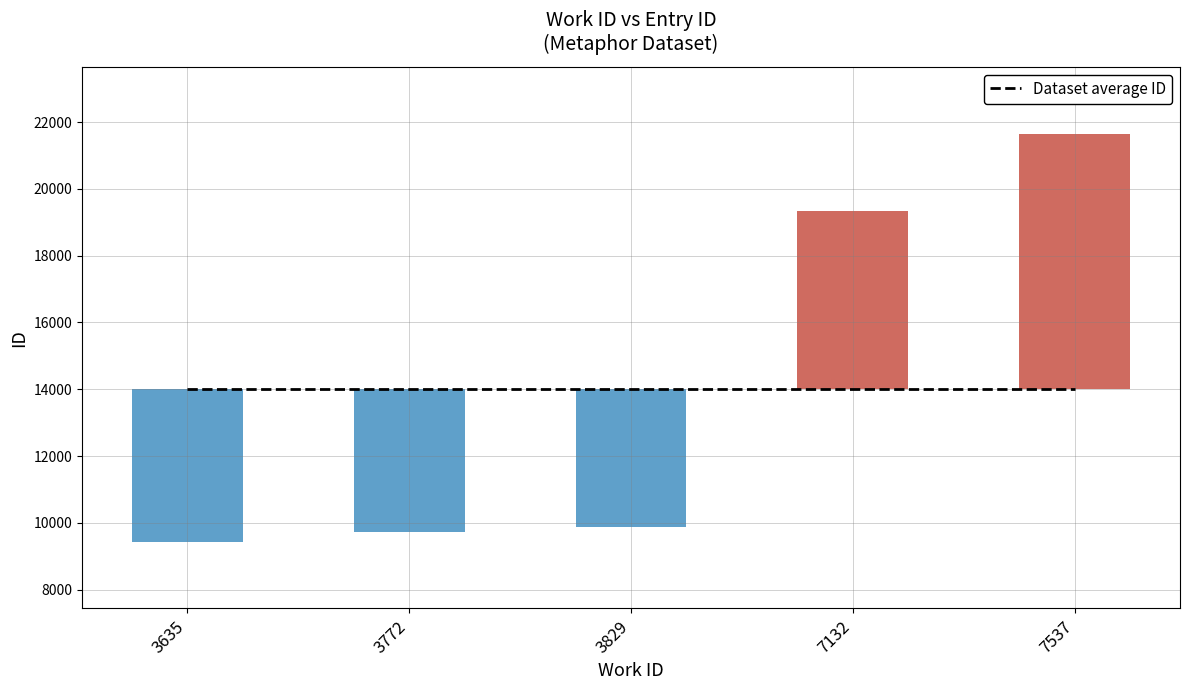

What is the value of the 2nd bar from the left?

9725